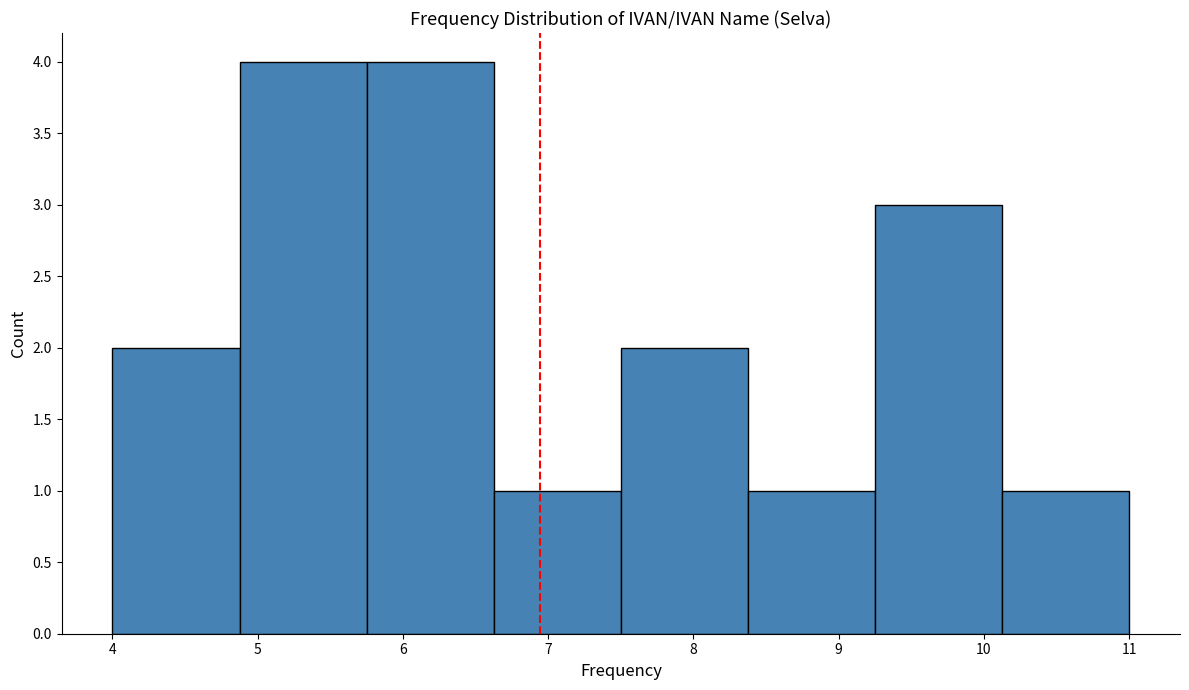

What is the height of the bar covering 10.1 to 11.0 on the x-axis? Neither the bar edges nor the heights are printed on the chart, so give them approximately, as read against the axes.

1